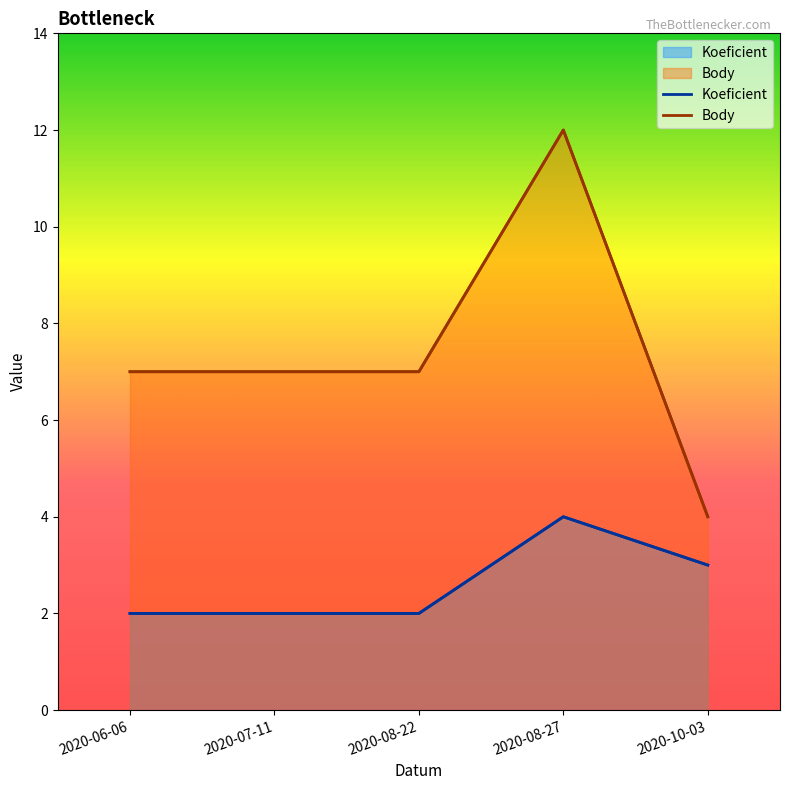

Reading left to right, transcribe all the data shown in this chart.

Koeficient: 2	2	2	4	3
Body: 7	7	7	12	4